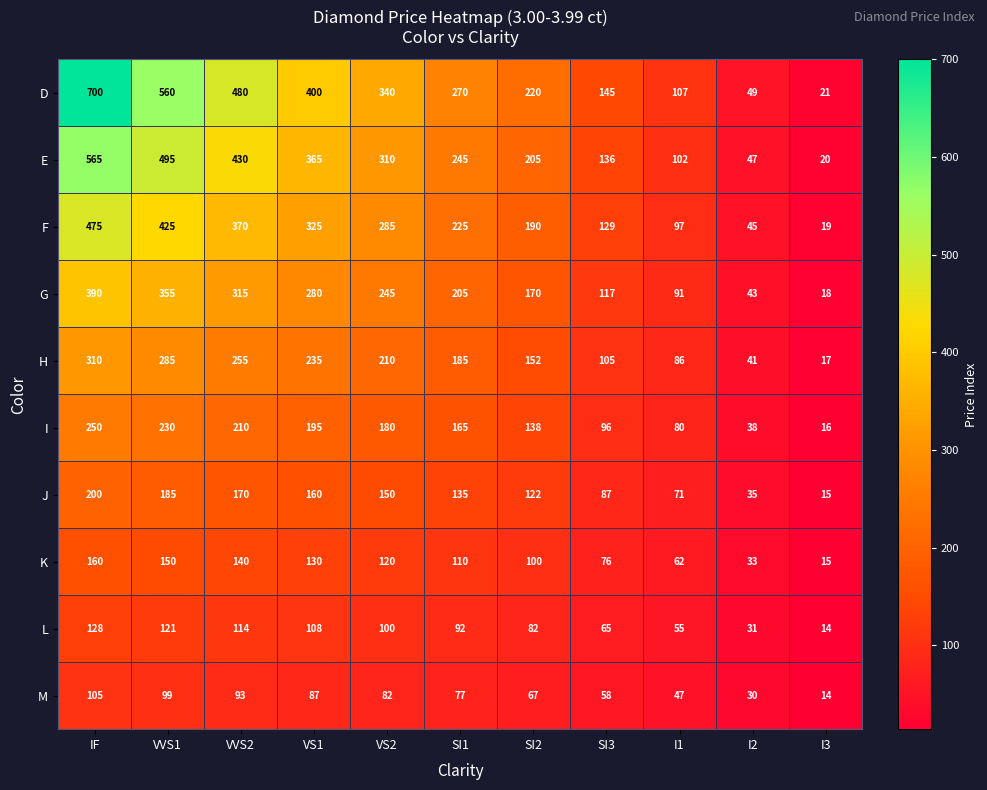

What is the average value of the J series?

121